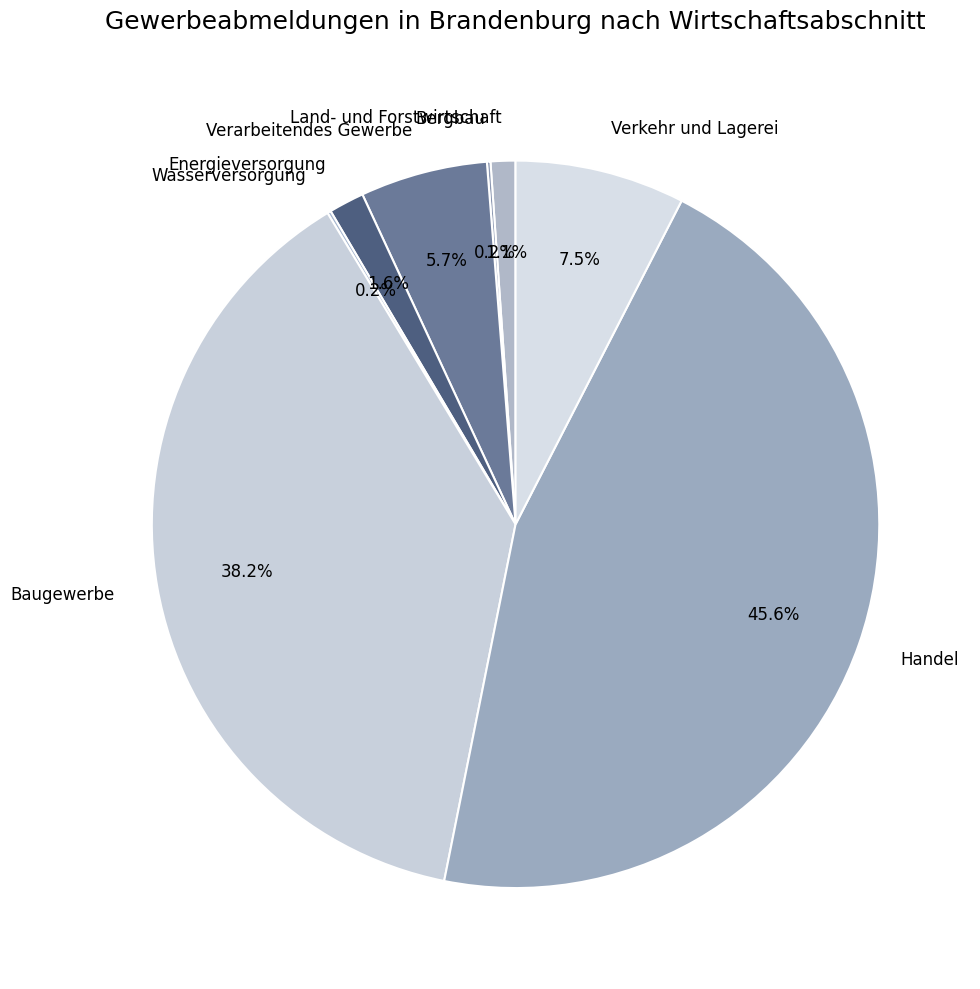

To the nearest percent, what percentage of the pie is Verarbeitendes Gewerbe?

6%